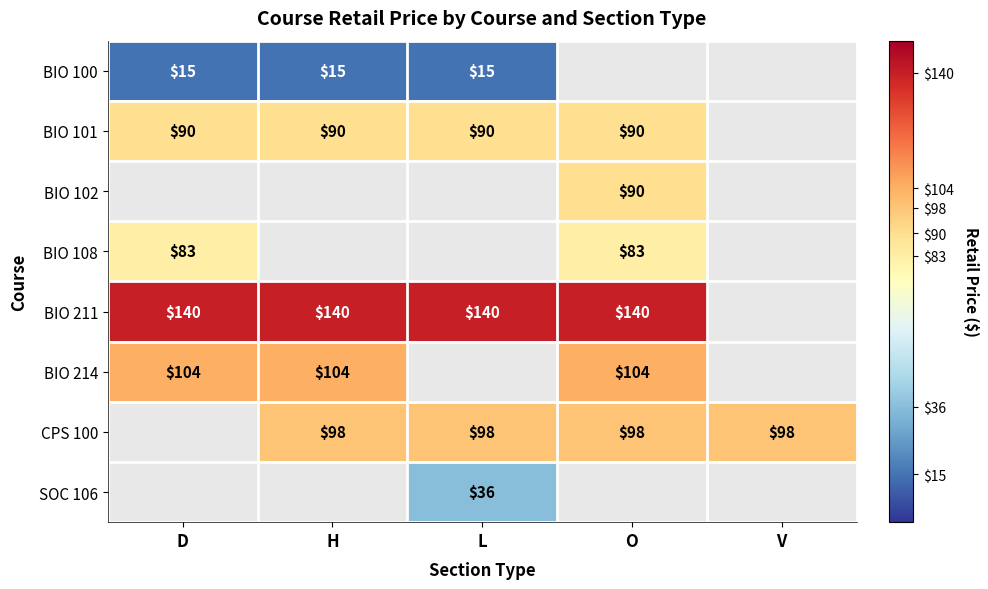

True or false: BIO 211 has a value of 77.1 at O.

False